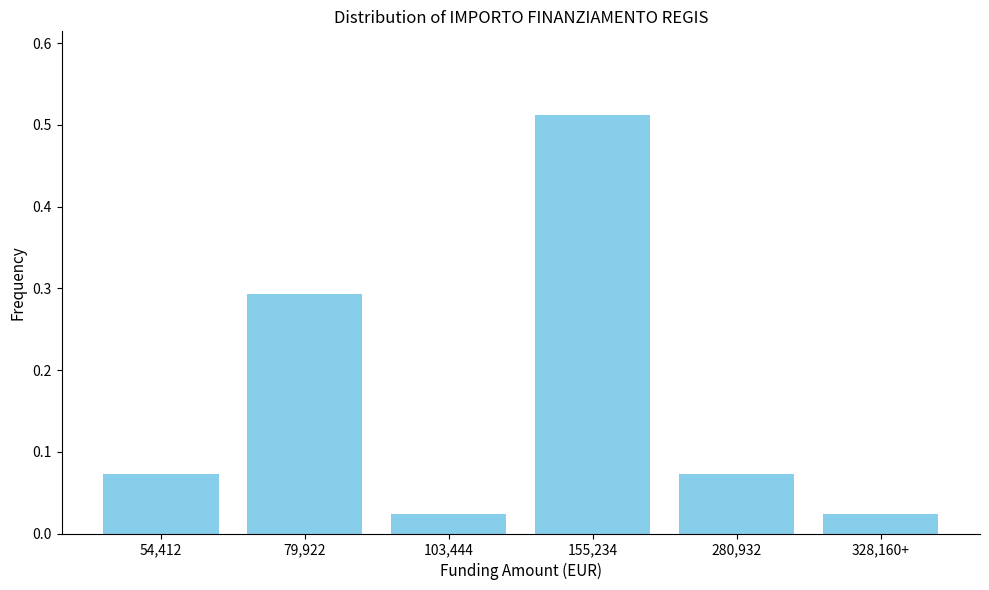

The value at 79,922 is 0.2. True or false?

False